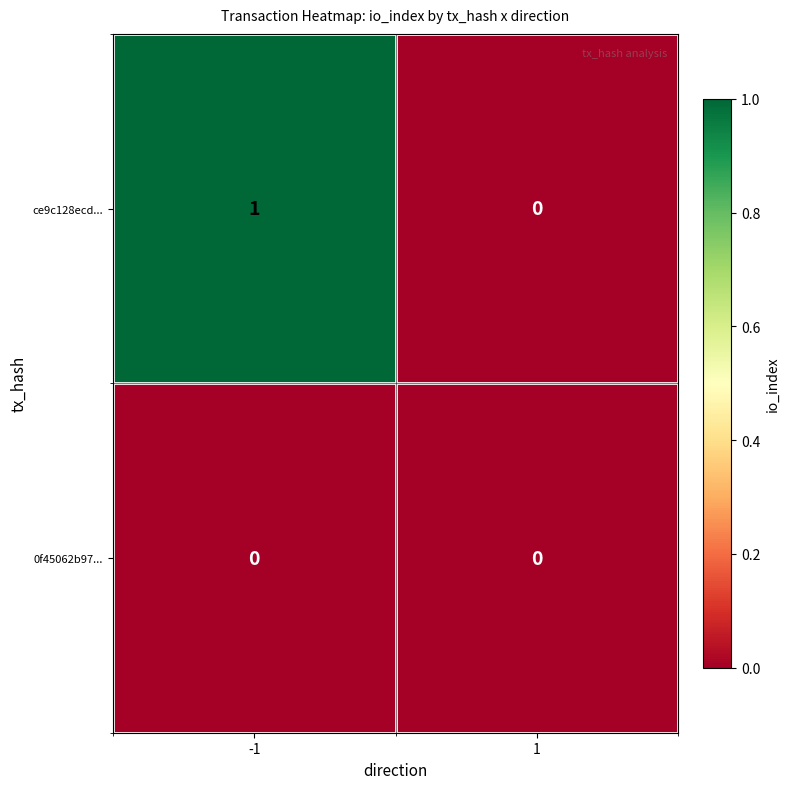

List the series in order of their peak value, lowest first.

0f45062b97..., ce9c128ecd...